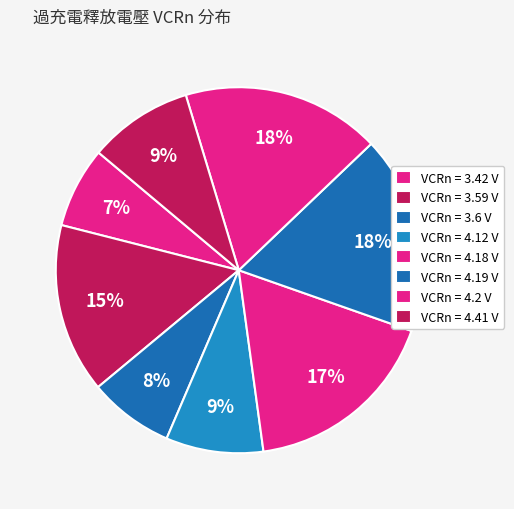

Count the number of slices in the pie.

8